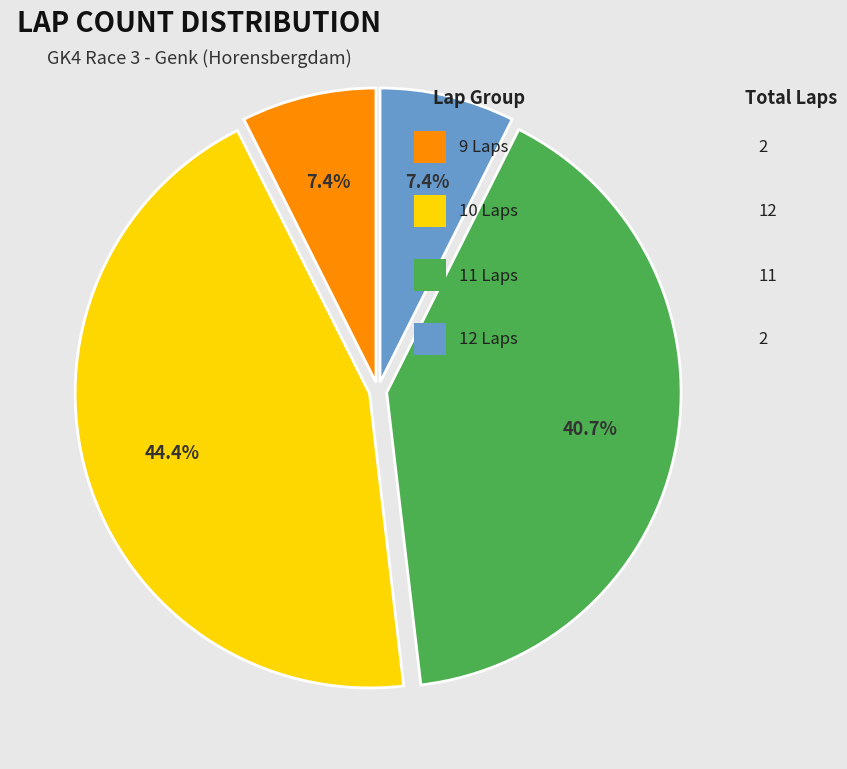

Is there any slice that represents more than half of the pie?

No